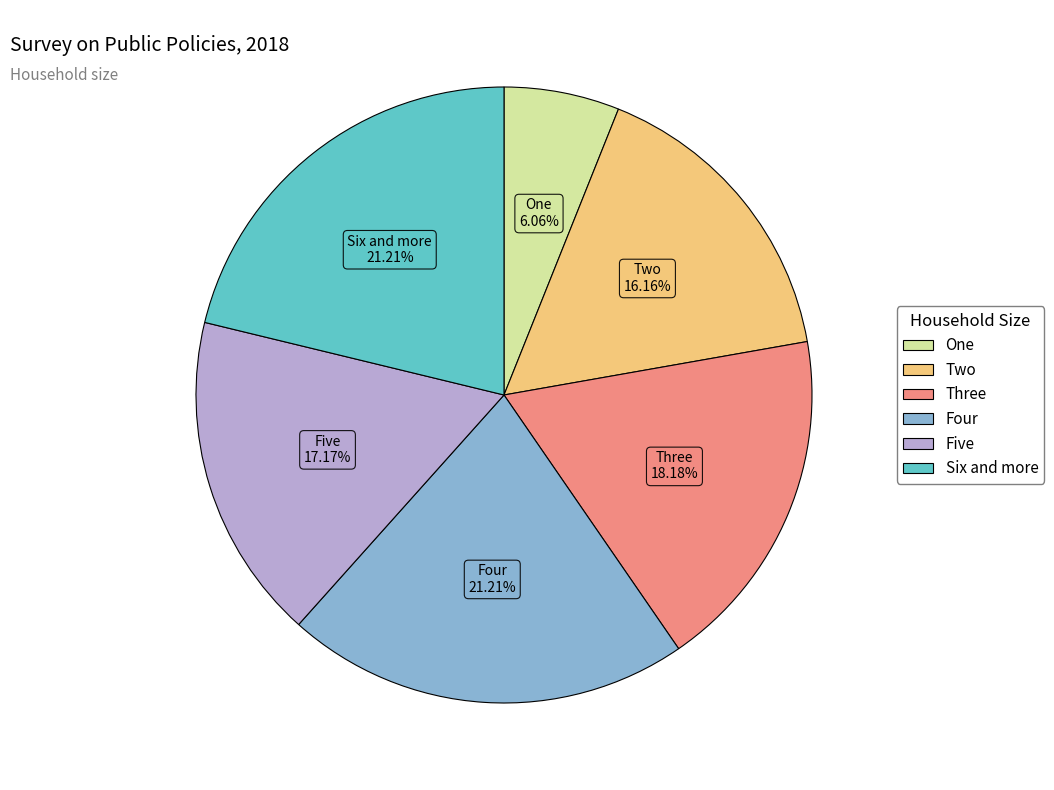

Is it true that Three is 6% of the pie?

False